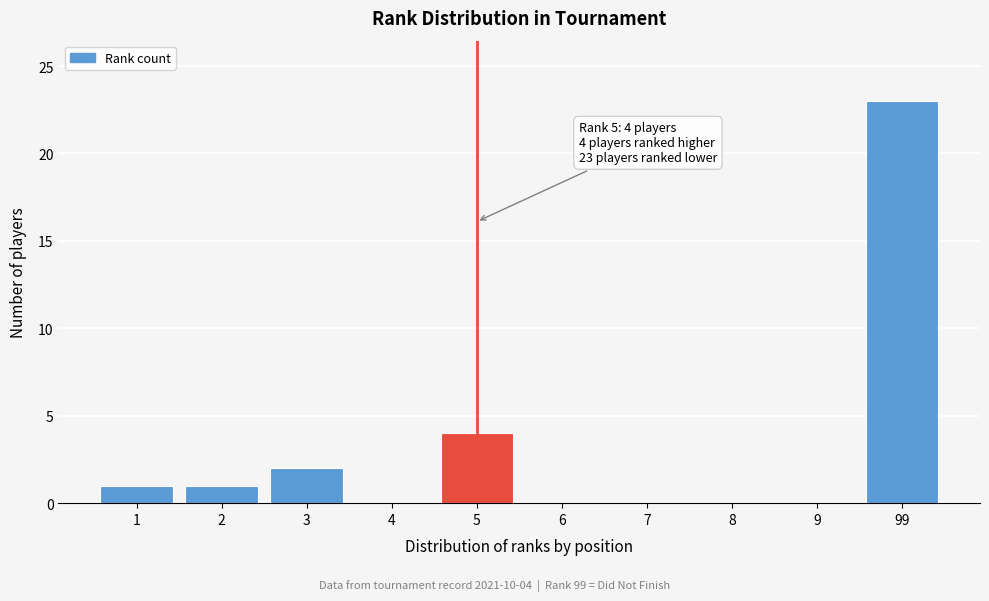

Reading left to right, transcribe all the data shown in this chart.

1=1	2=1	3=2	4=0	5=4	6=0	7=0	8=0	9=0	99=23